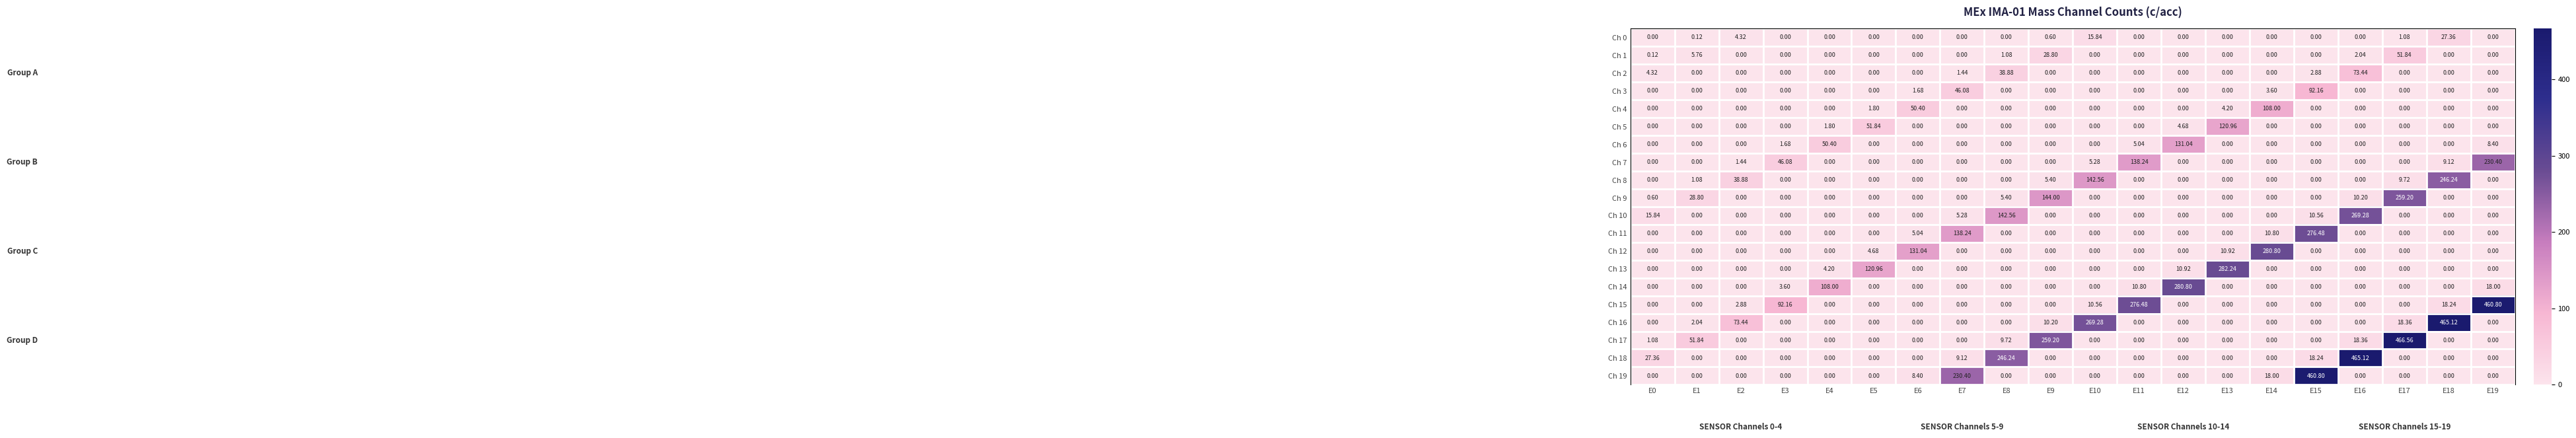

Rank the series at E0 from highest to lowest value.

Ch 18, Ch 10, Ch 2, Ch 17, Ch 9, Ch 1, Ch 0, Ch 3, Ch 4, Ch 5, Ch 6, Ch 7, Ch 8, Ch 11, Ch 12, Ch 13, Ch 14, Ch 15, Ch 16, Ch 19